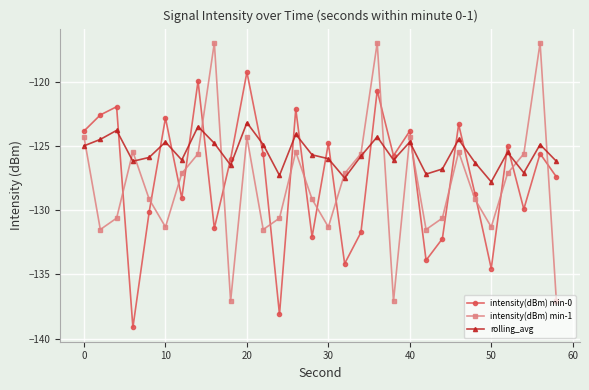

How many series are shown in this chart?

3